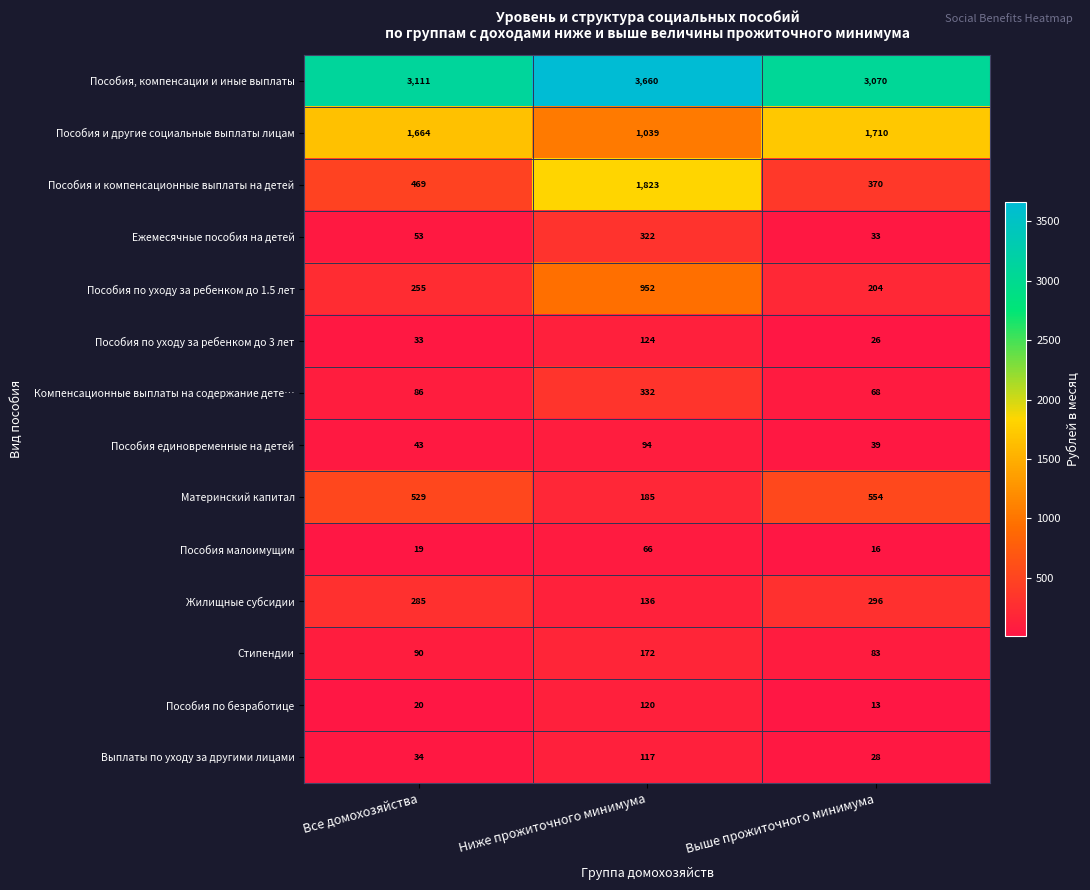

List the labels in order of Пособия, компенсации и иные выплаты value, largest first.

Ниже прожиточного минимума, Все домохозяйства, Выше прожиточного минимума